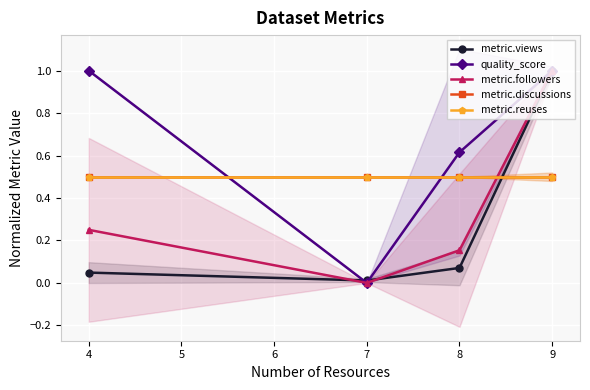

The value of metric.reuses at 4 is 0.5. True or false?

True